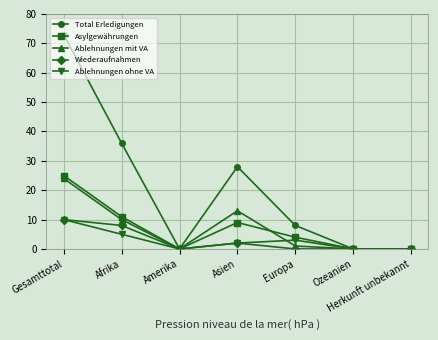

Is it true that Ablehnungen mit VA equals 24 at Gesamttotal?

True